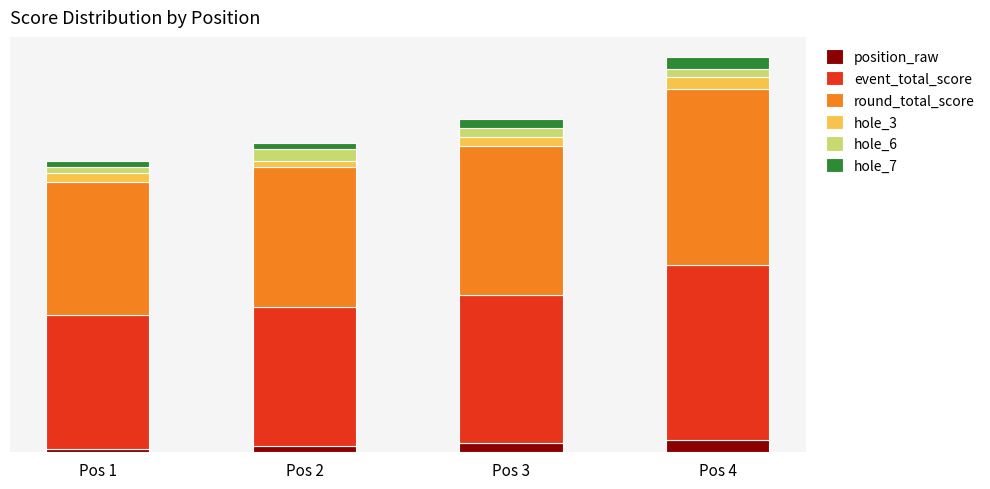

What are all the series names shown in the legend?

position_raw, event_total_score, round_total_score, hole_3, hole_6, hole_7